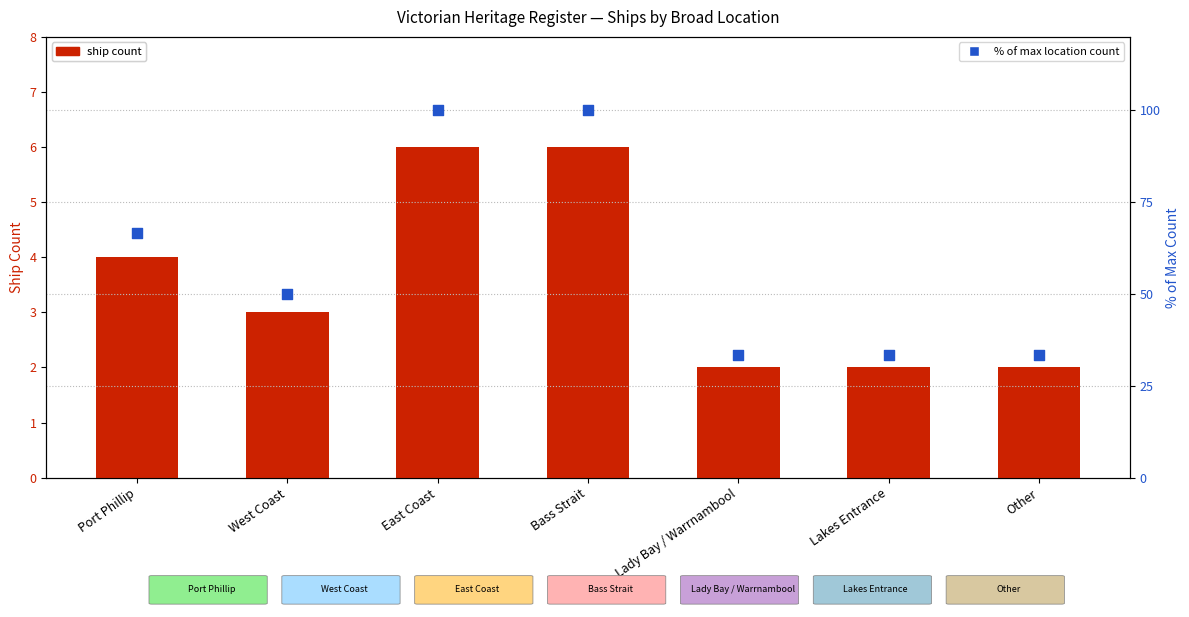

Which series has the largest total across all categories?

% of max location count